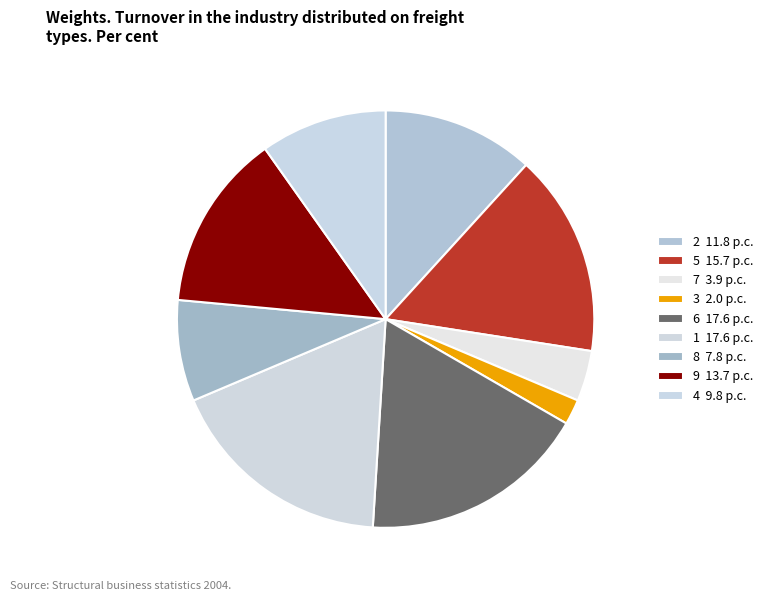

Which slice is the smallest?

3